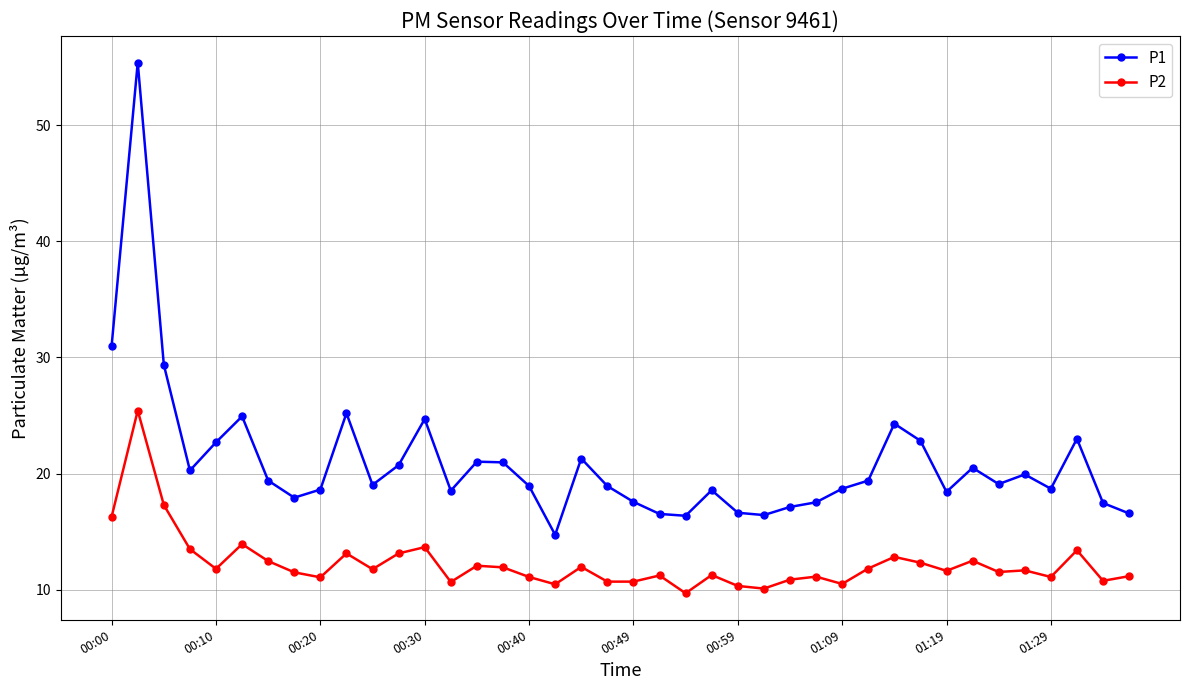

At how many categories does at least one series exceed 9?

40